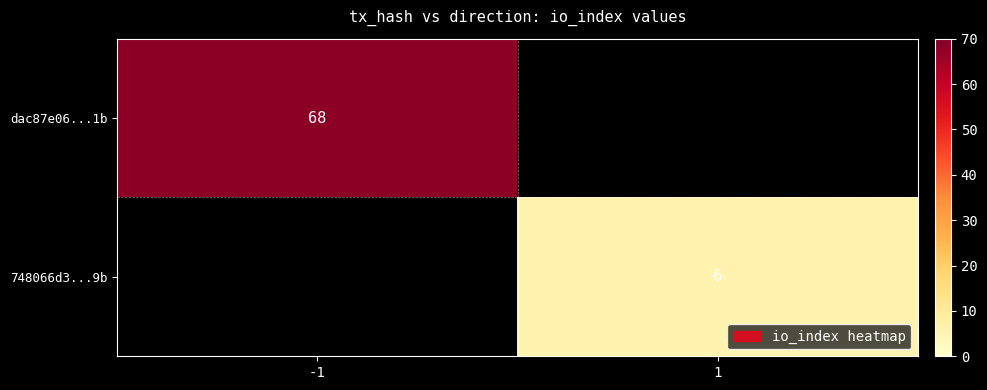

Count the number of categories in the chart.

2